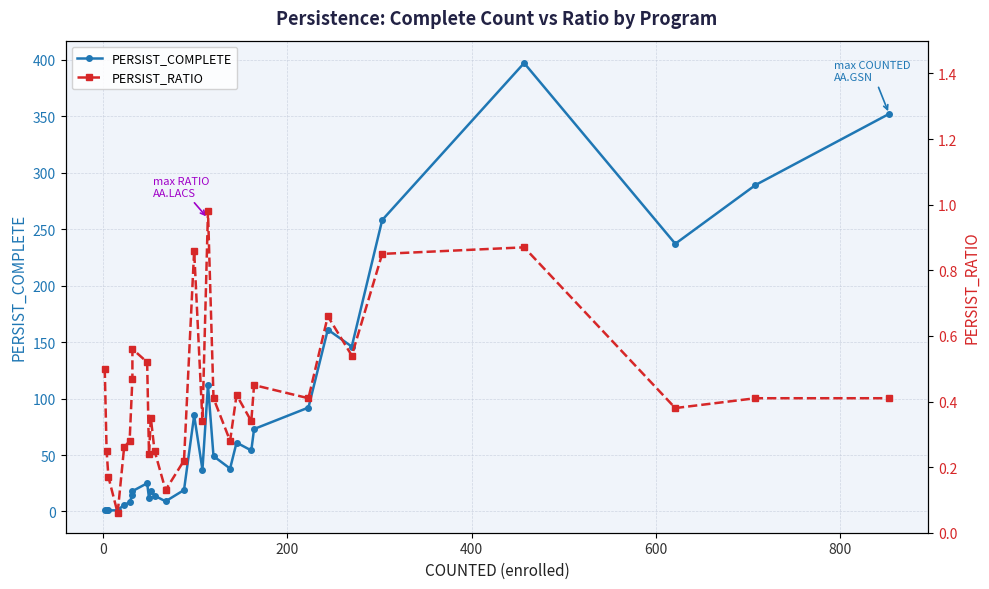

Reading left to right, list all the values displayed in this chart.

PERSIST_COMPLETE: 1.0	1.0	1.0	1.0	6.0	8.0	15.0	18.0	25.0	12.0	18.0	14.0	9.0	19.0	85.0	37.0	112.0	49.0	38.0	61.0	54.0	73.0	92.0	161.0	146.0	258.0	397.0	237.0	289.0	352.0
PERSIST_RATIO: 0.5	0.2	0.2	0.1	0.3	0.3	0.5	0.6	0.5	0.2	0.3	0.2	0.1	0.2	0.9	0.3	1.0	0.4	0.3	0.4	0.3	0.5	0.4	0.7	0.5	0.8	0.9	0.4	0.4	0.4